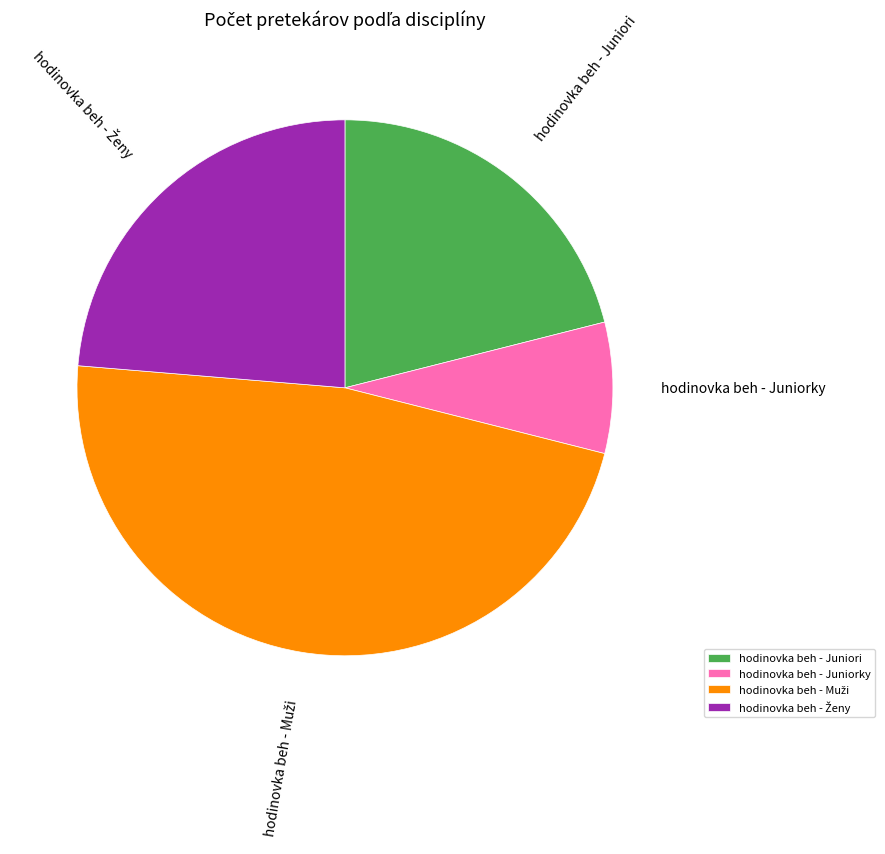

Between hodinovka beh - Juniorky and hodinovka beh - Juniori, which is larger?

hodinovka beh - Juniori